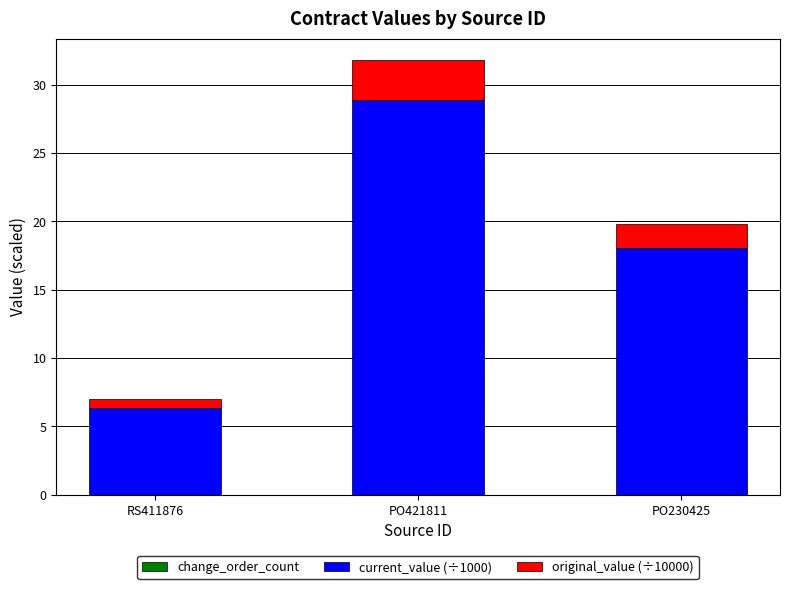

How many categories are shown in the chart?

3